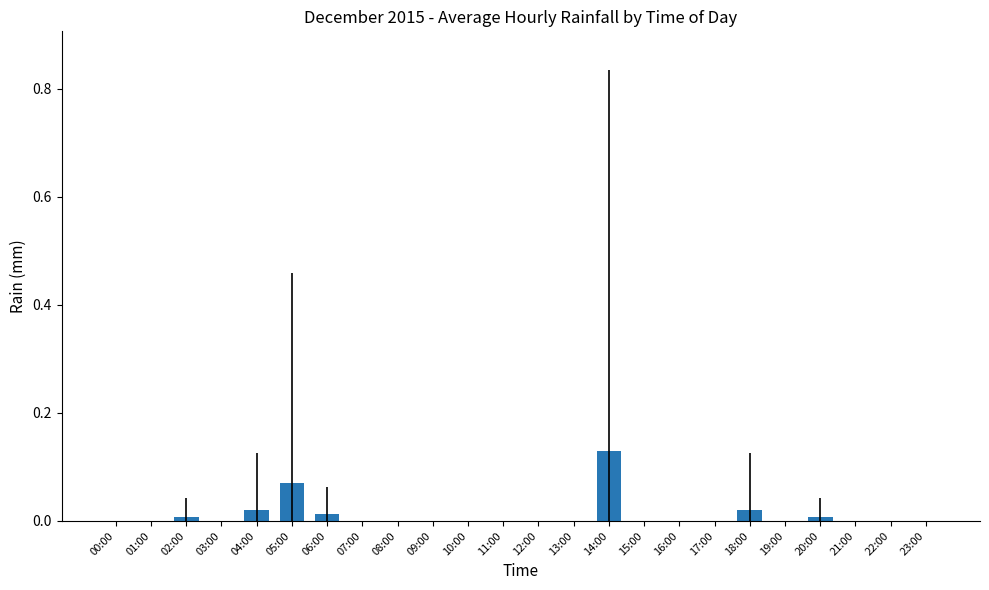

What is the change in value from 12:00 to 14:00?

+0.1